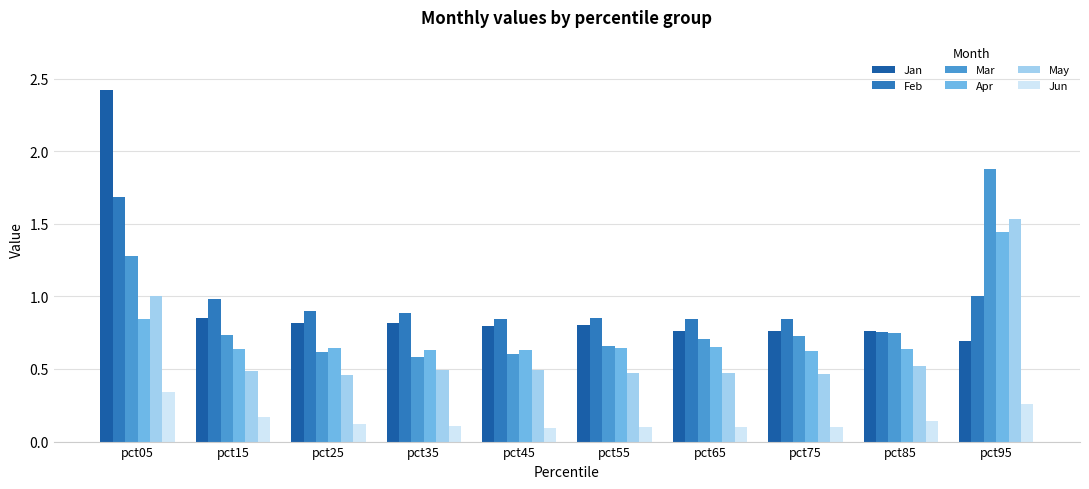

What are all the series names shown in the legend?

Jan, Feb, Mar, Apr, May, Jun